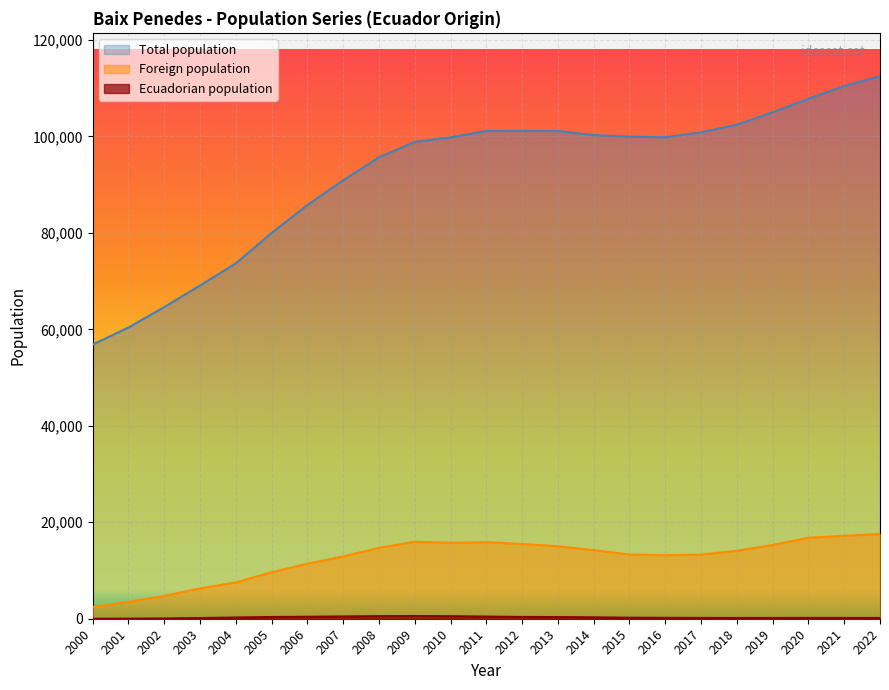

What is the smallest value displayed?

4